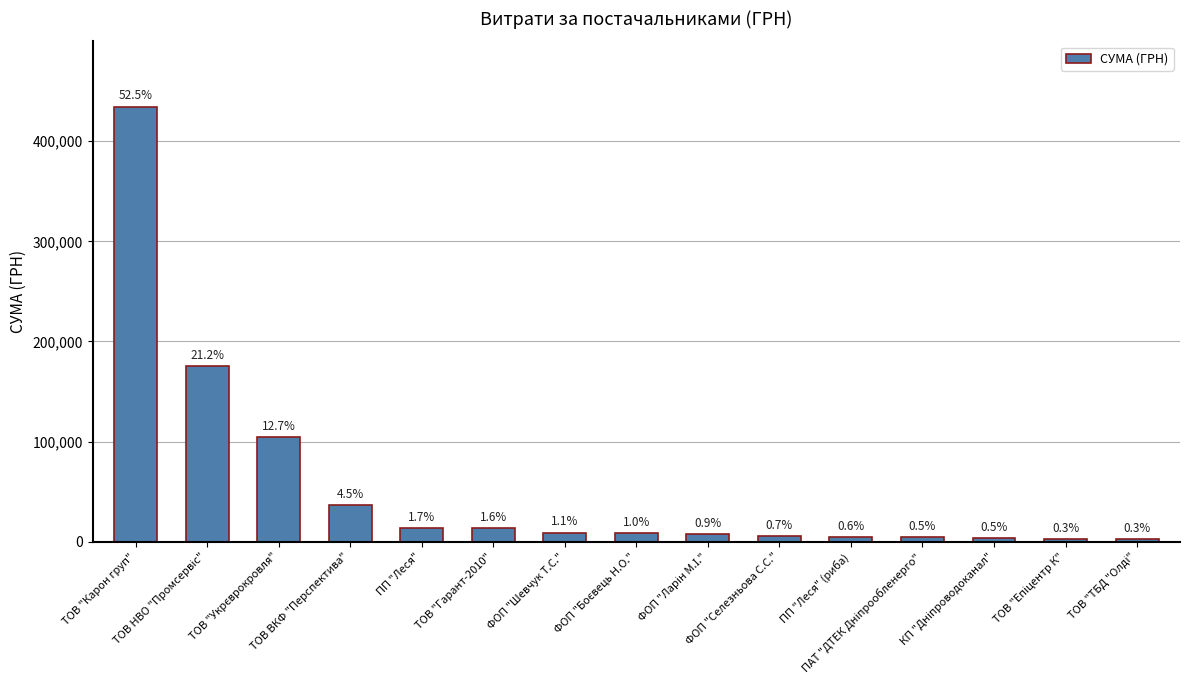

Read the value at ТОВ "Гарант-2010".

13472.1